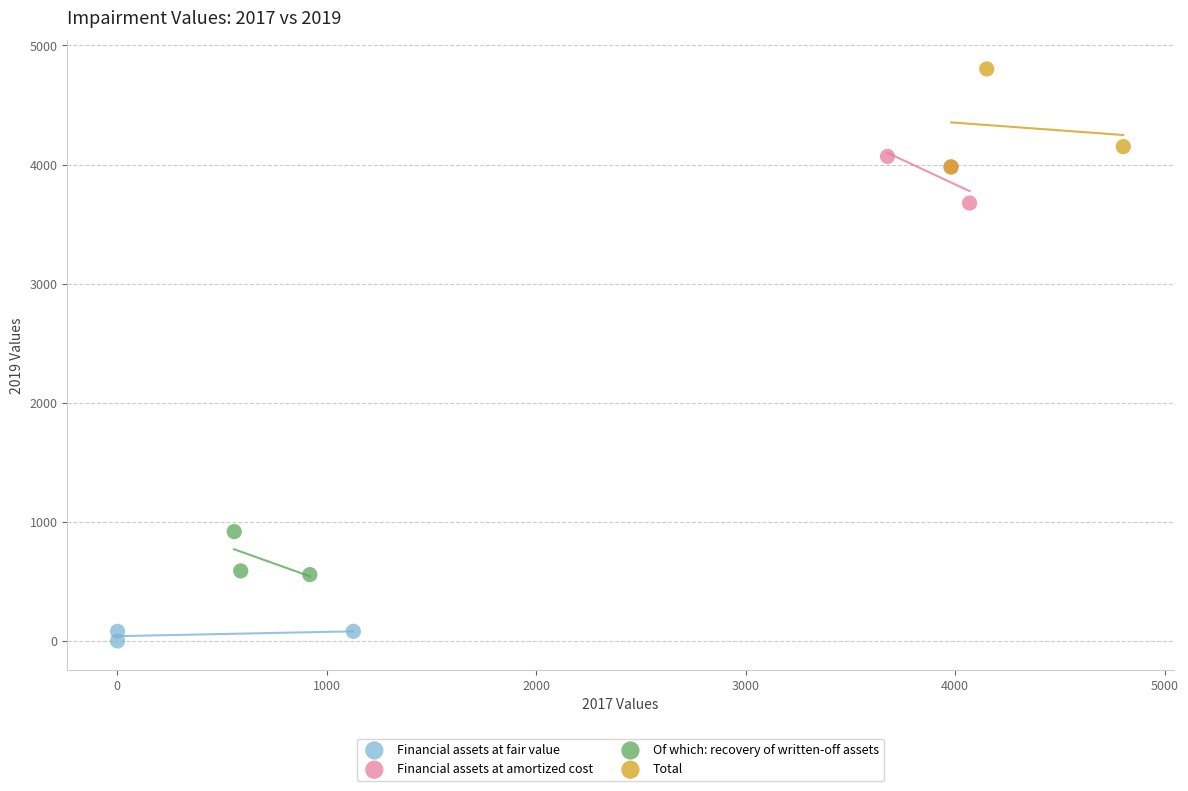

Which series contains the highest Y value?

Total